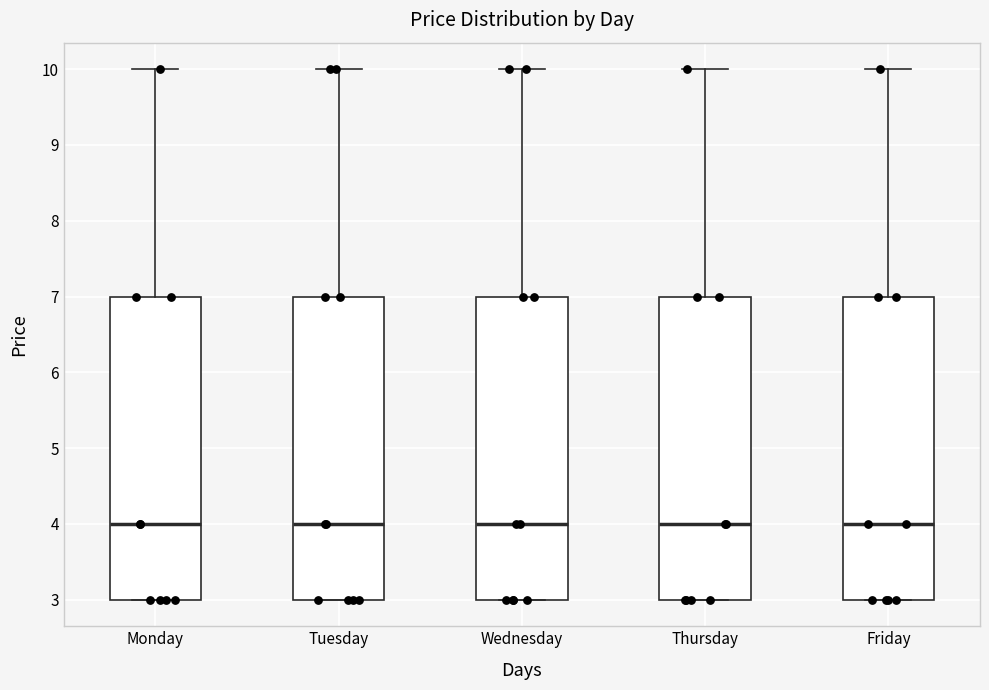

Reading left to right, transcribe this box plot: for each box, give where its median line is, the range the box spans, and where its two whiskers end, as read against the y-axis. The values are not printed on the chart, so give them approximately, as read against the axis.

Monday: median 4, box 3 to 7, whiskers 3 to 10
Tuesday: median 4, box 3 to 7, whiskers 3 to 10
Wednesday: median 4, box 3 to 7, whiskers 3 to 10
Thursday: median 4, box 3 to 7, whiskers 3 to 10
Friday: median 4, box 3 to 7, whiskers 3 to 10